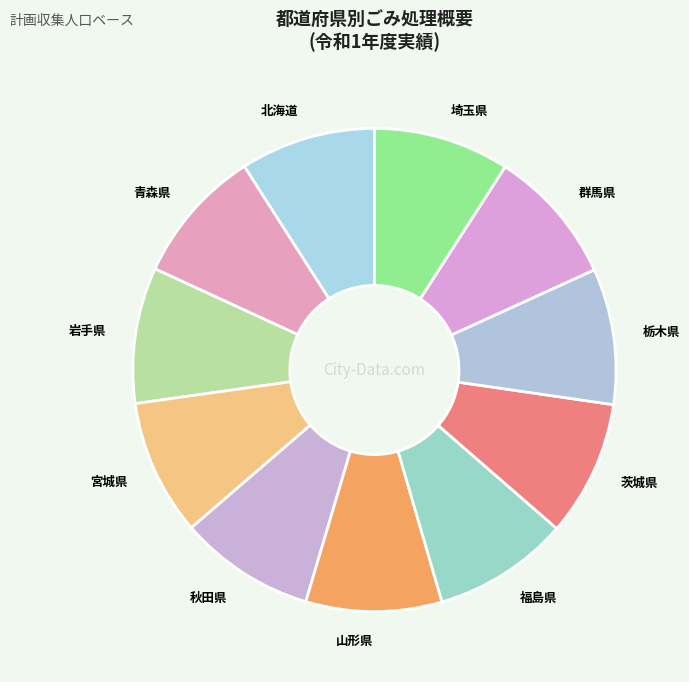

How many slices are in this pie chart?

11